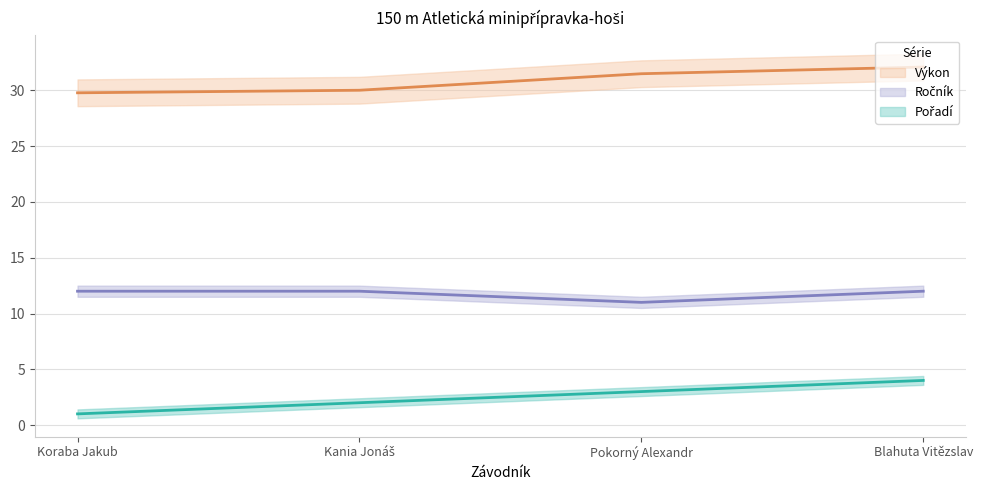

Read the Výkon value at Koraba Jakub.

29.8